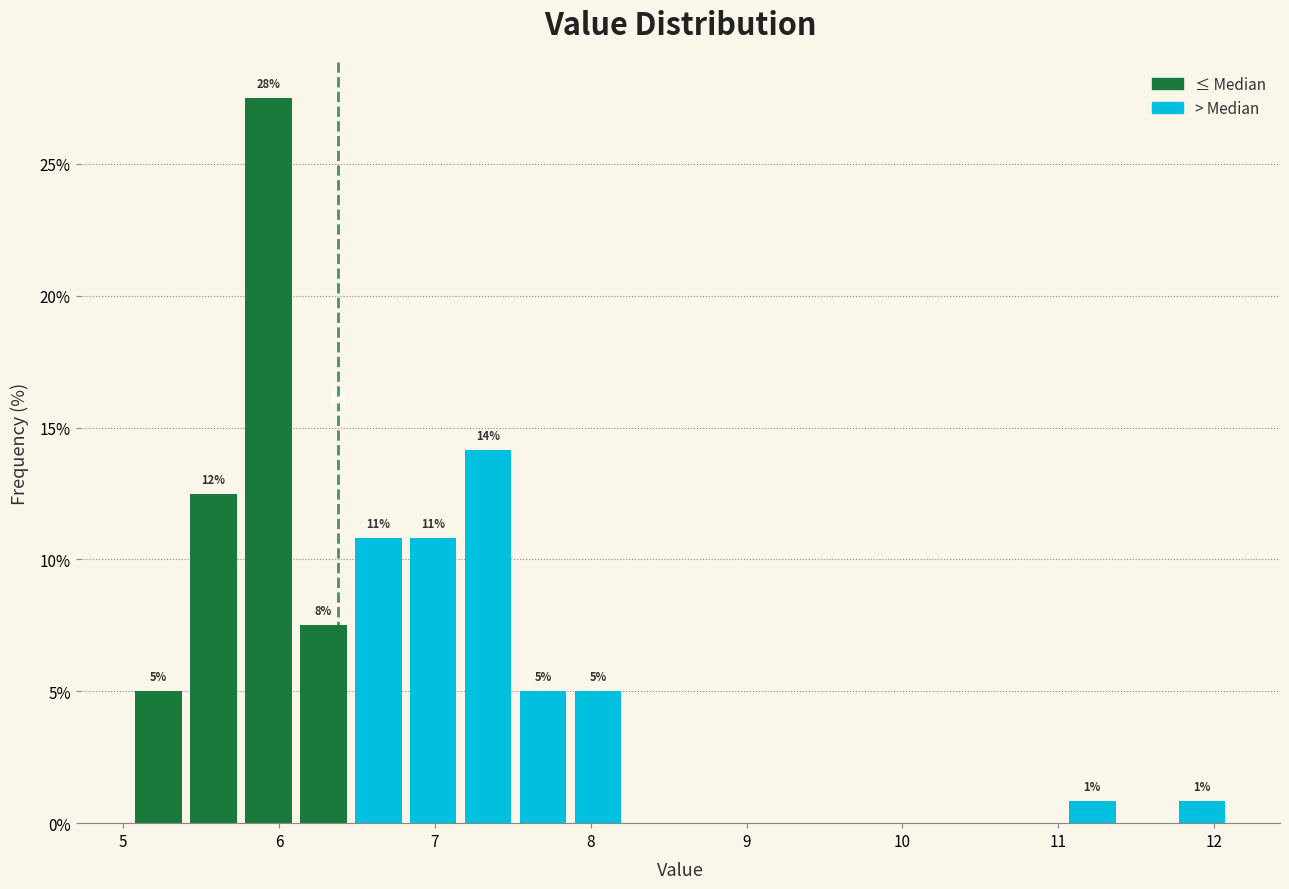

Around what value on the x-axis is the tallest bar? Give the approximate position of its centre, as read against the axis.

5.9